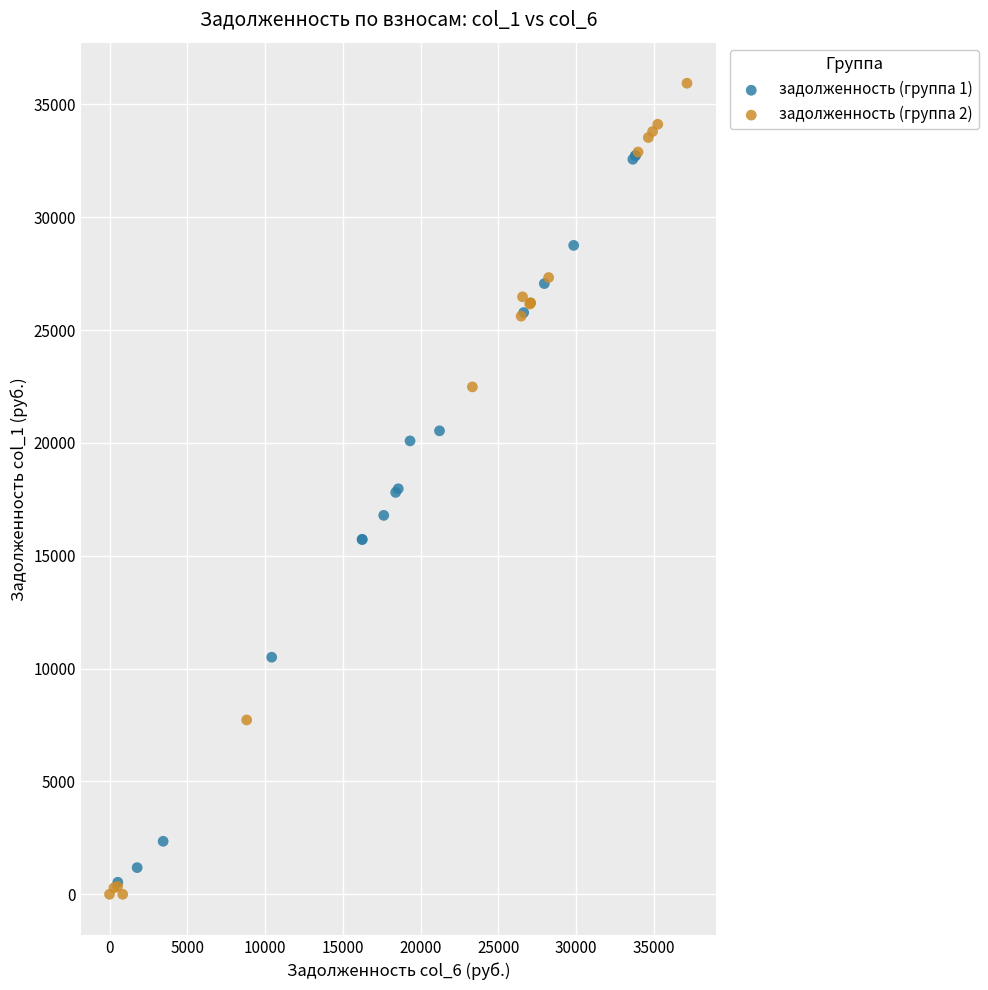

Which series contains the lowest Y value?

задолженность (группа 2)